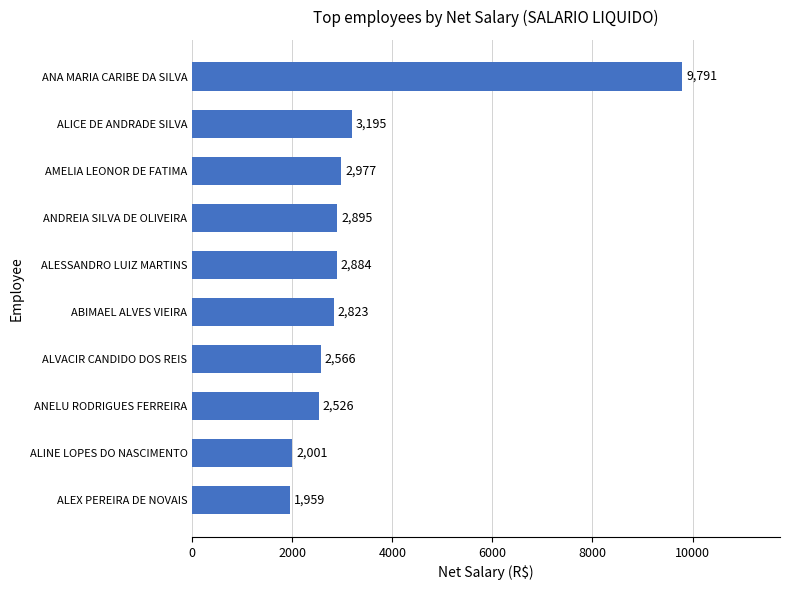

How many distinct data groups are displayed?

1